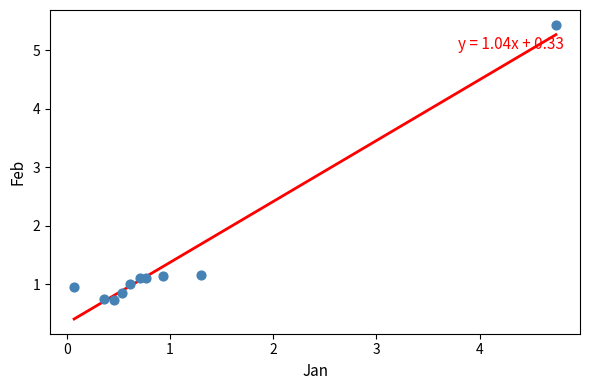

What is the average Y value?

1.4